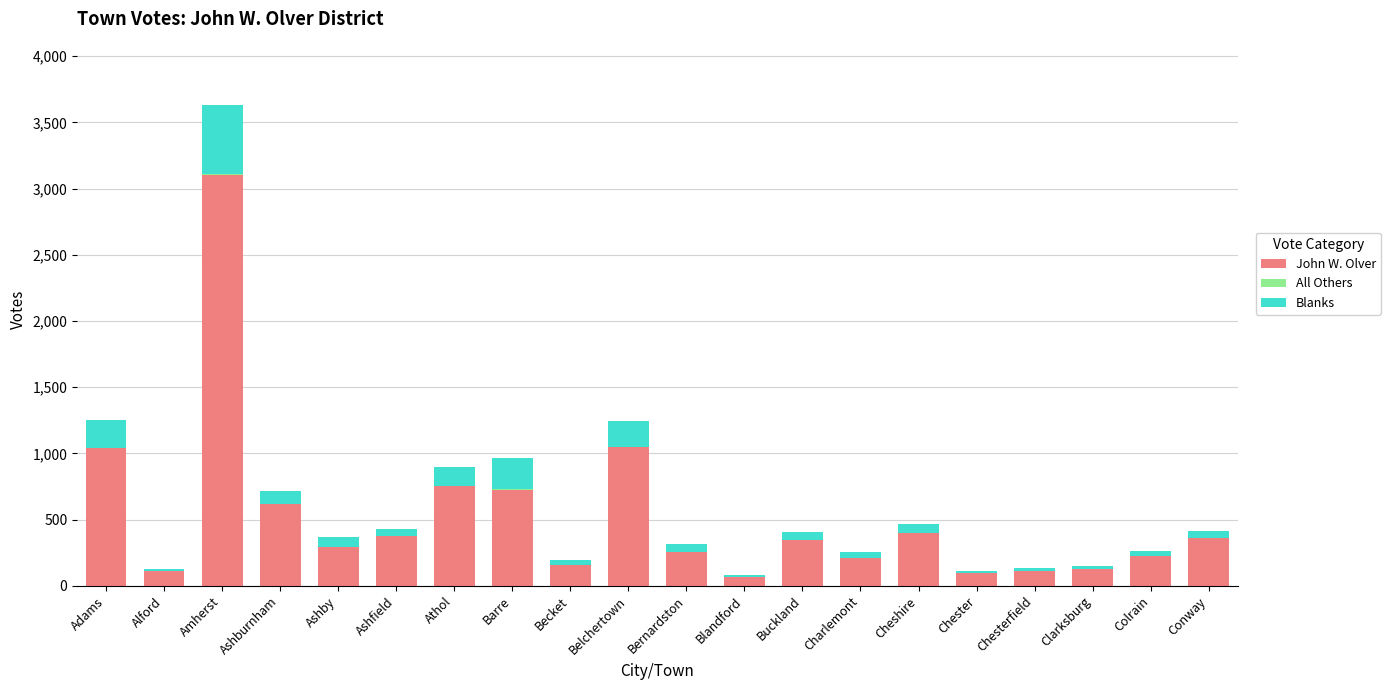

Is it true that John W. Olver equals 530 at Conway?

False